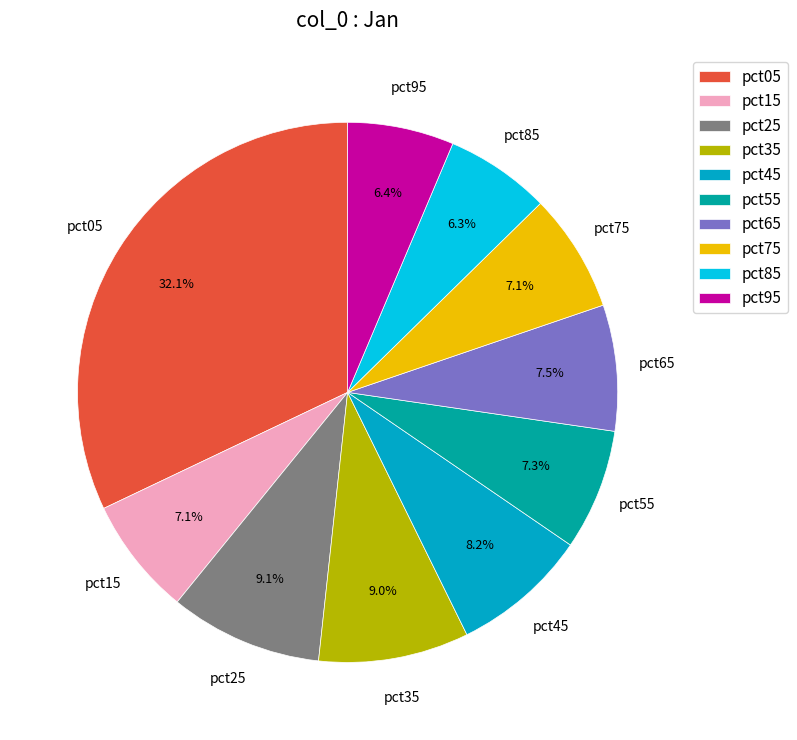

Does any single category account for the majority?

No